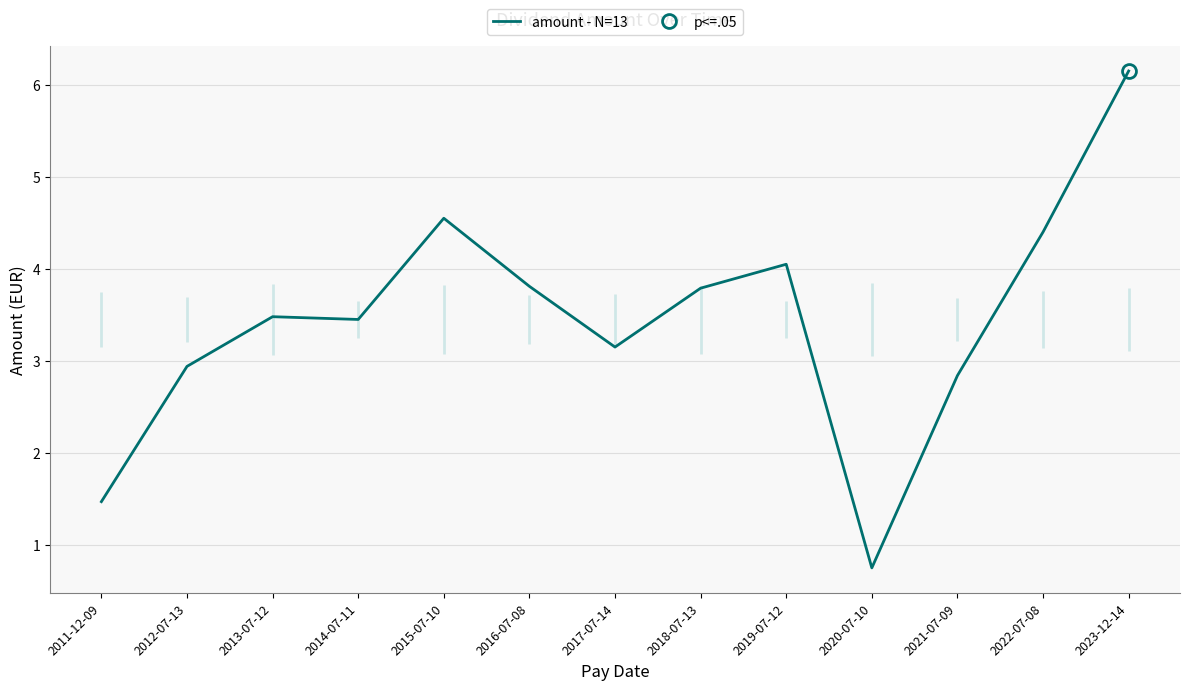

Approximately how many times larger is the value at 2017-07-14 compared to 2013-07-12?

0.9